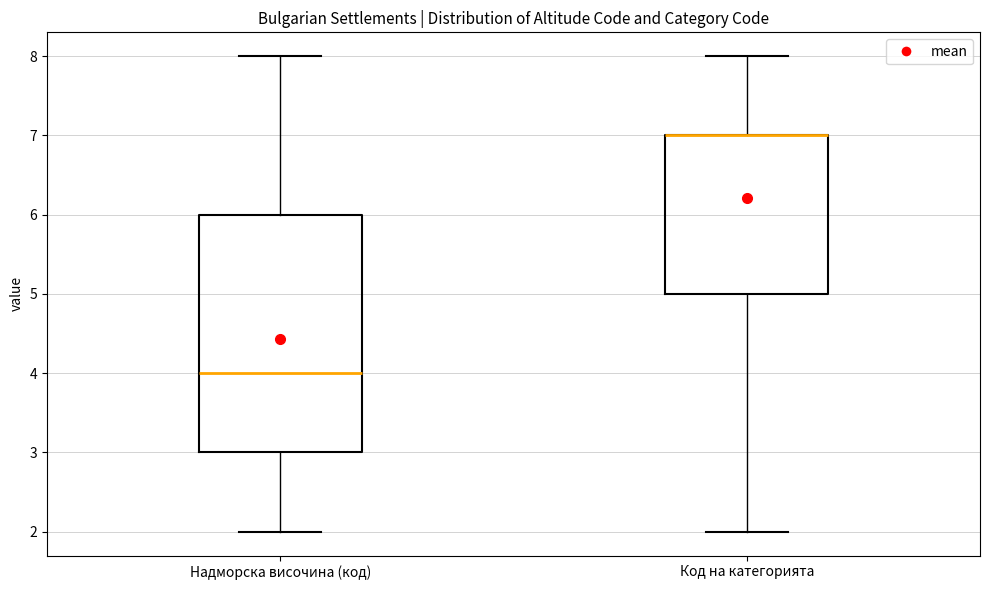

Which box is the tallest, from its lower edge to its upper edge?

Надморска височина (код)